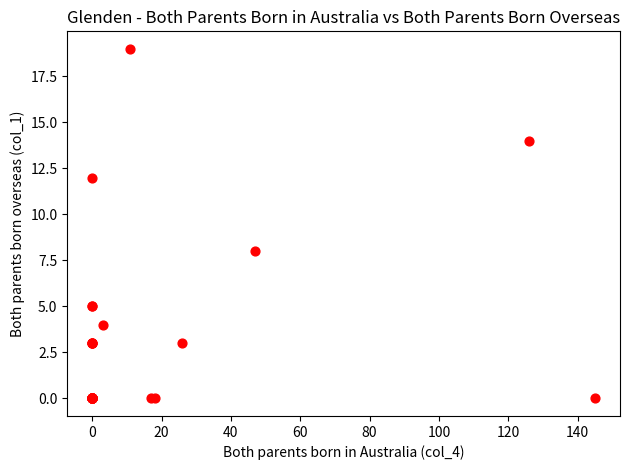

What Y value in the scatter plot is closest to 9?

8